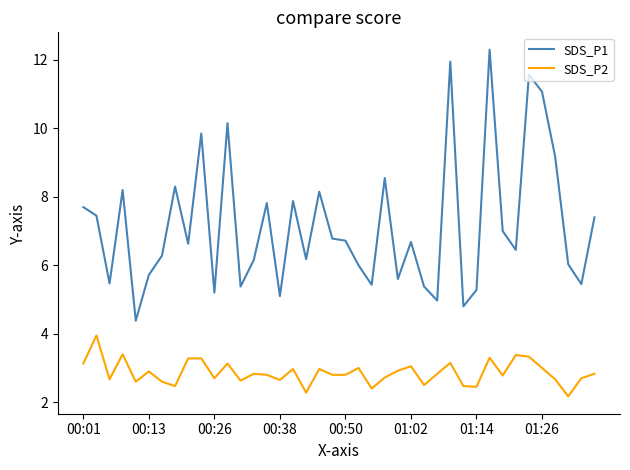

List the series in order of their peak value, lowest first.

SDS_P2, SDS_P1